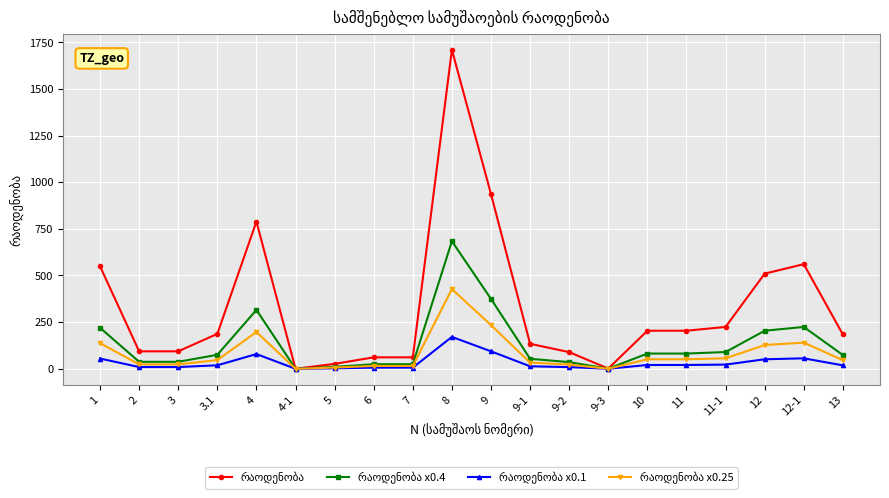

What is the total value across all series at 9?

1638.0